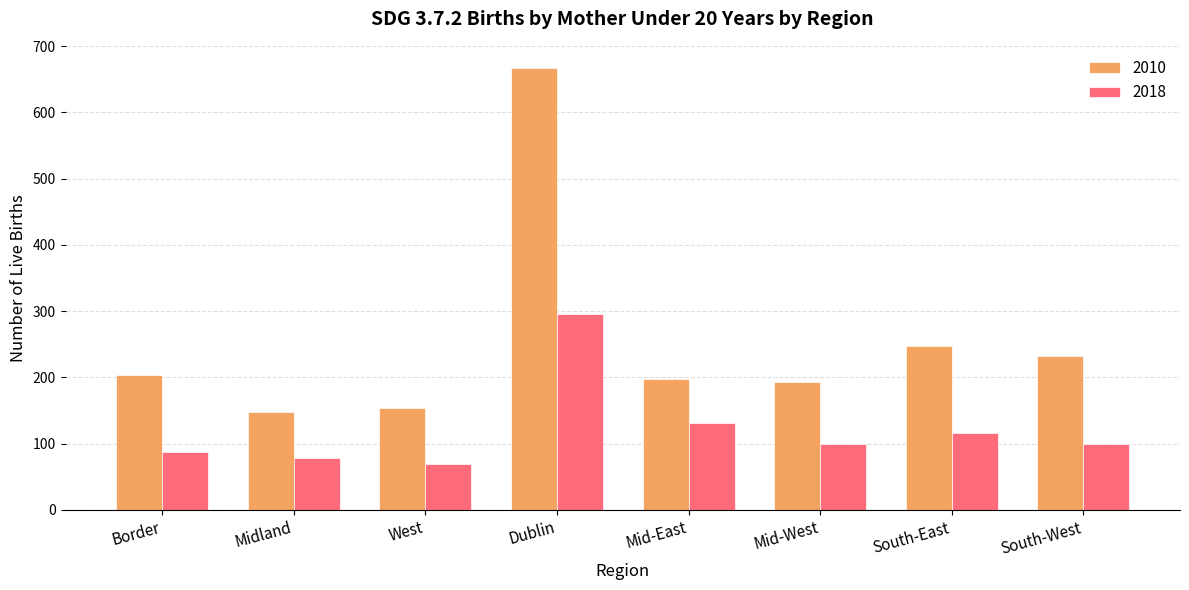

Does the chart contain stacked bars?

No